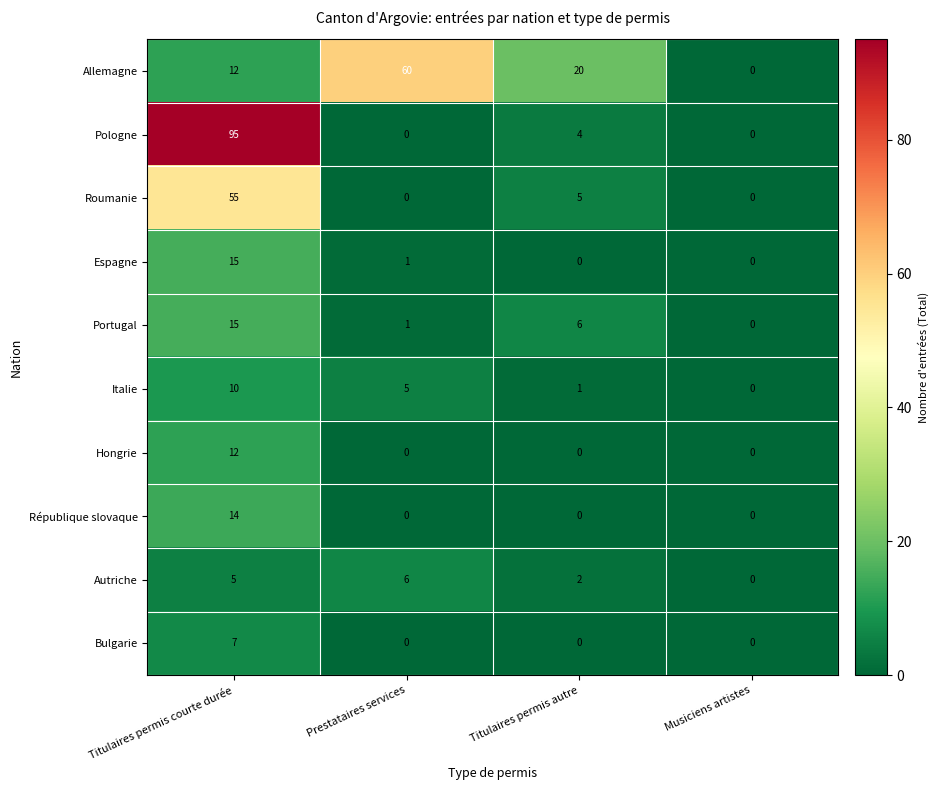

The Hongrie series shows -6 at Musiciens artistes. True or false?

False